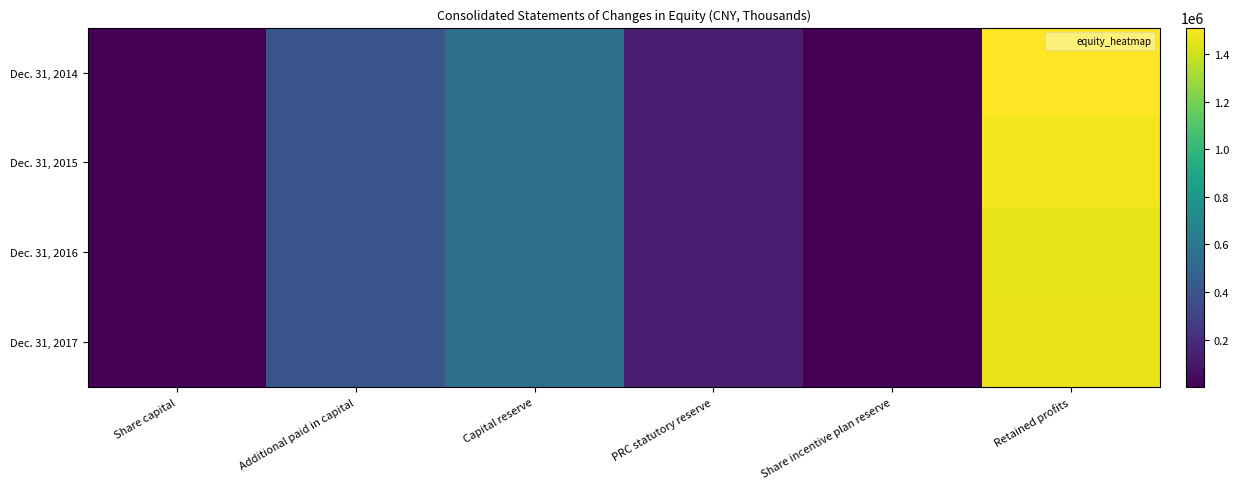

Which series has the largest total across all categories?

Dec. 31, 2014